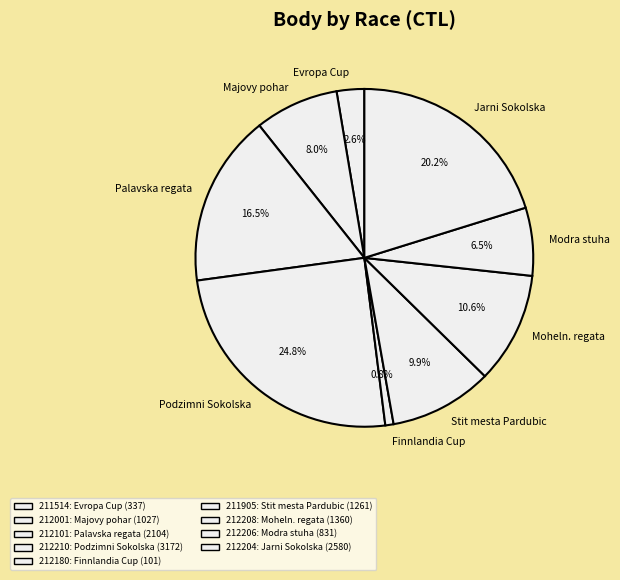

Do Jarni Sokolska and Stit mesta Pardubic together represent more than half of the pie?

No